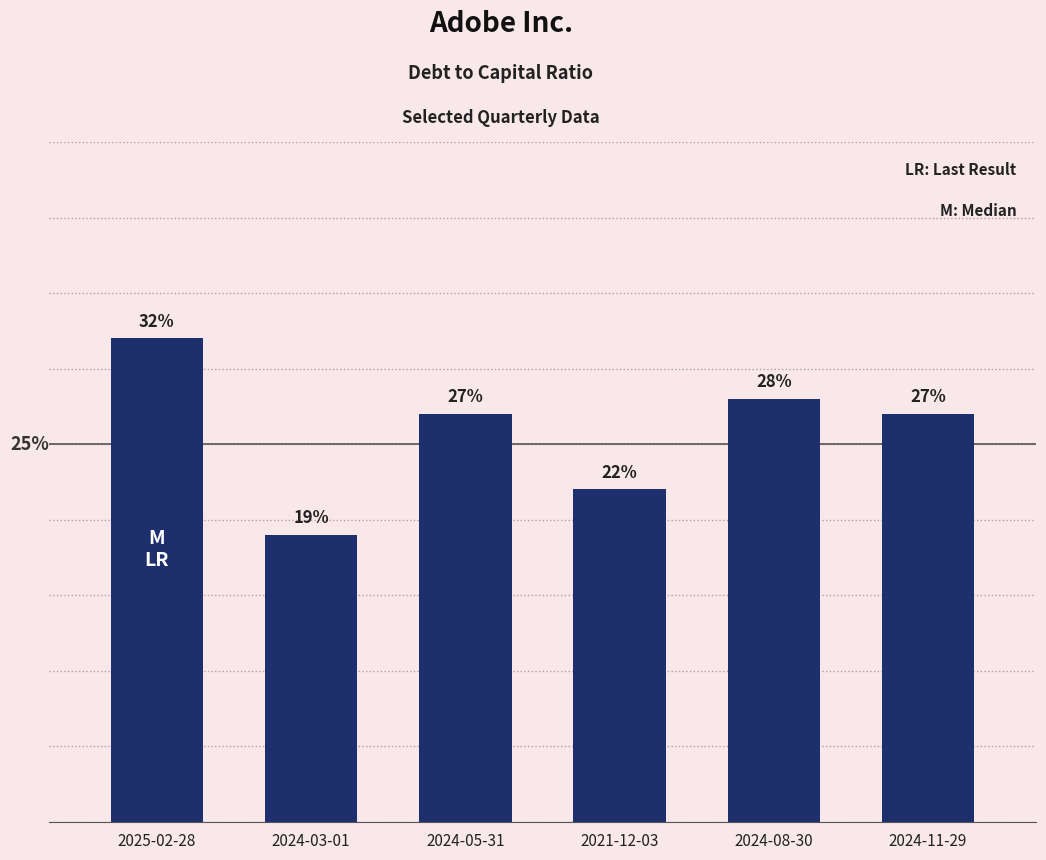

At which category does the chart reach its peak across all series?

2025-02-28